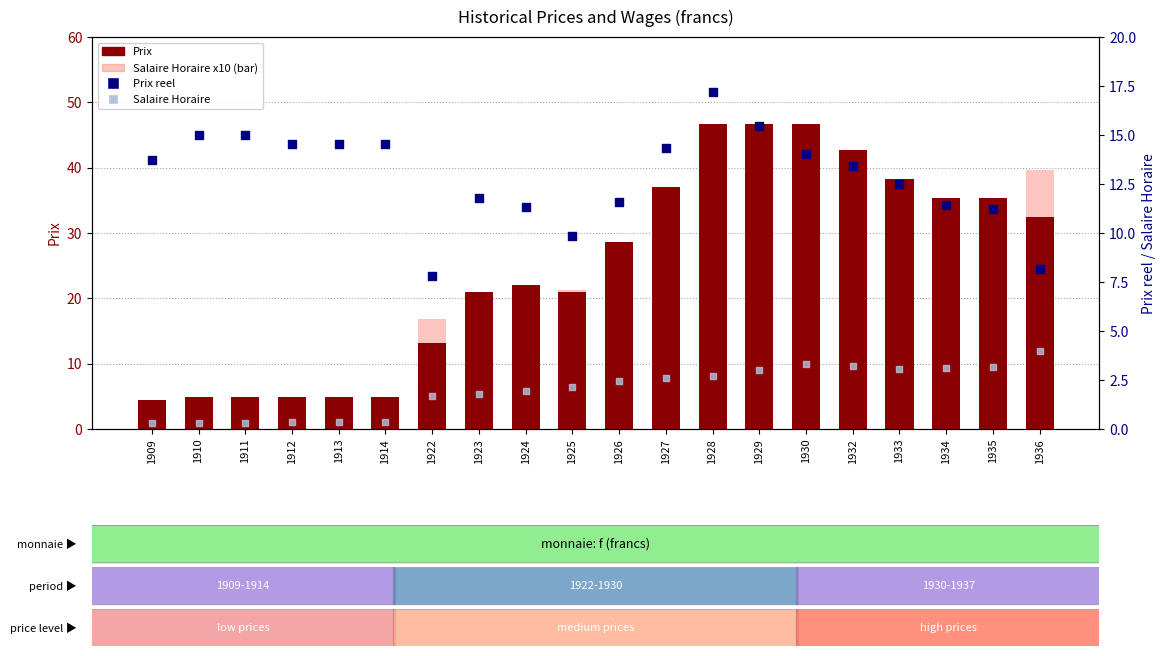

Which series has the widest spread of Y values?

Prix